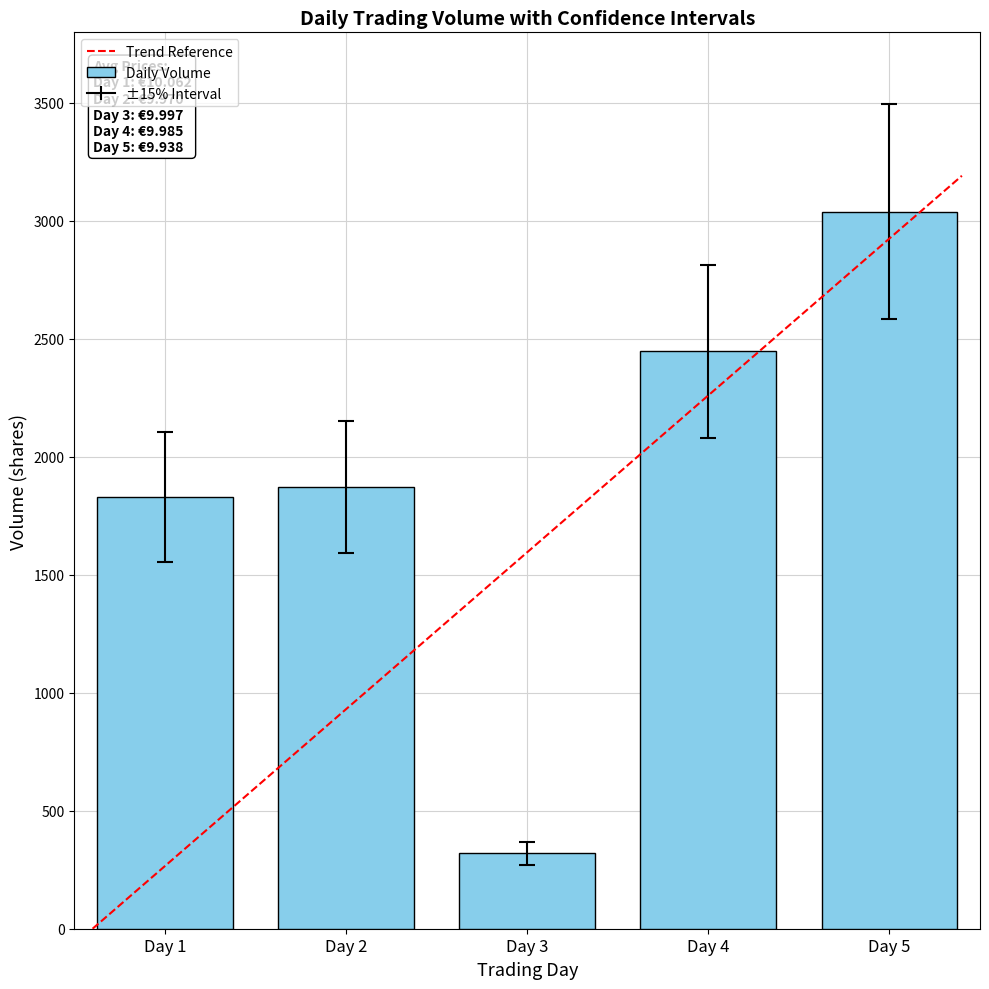

The chart shows a value of 559.4 at Day 1. True or false?

False